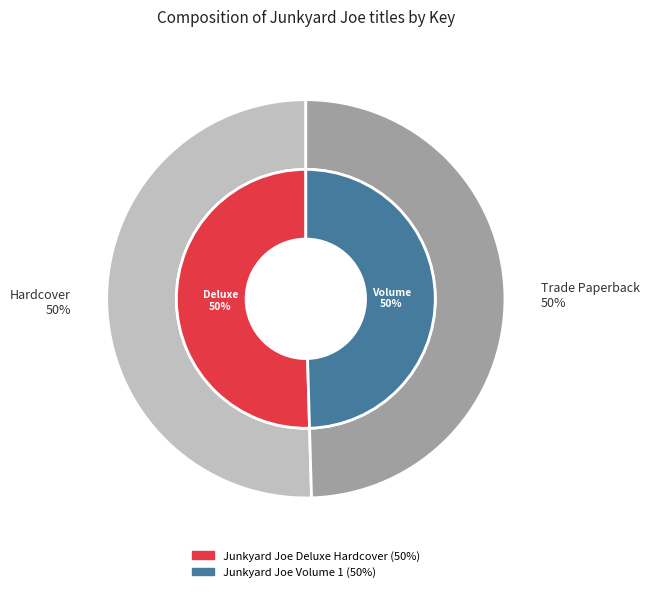

True or false: Junkyard Joe Volume 1 accounts for 50% of the total.

True